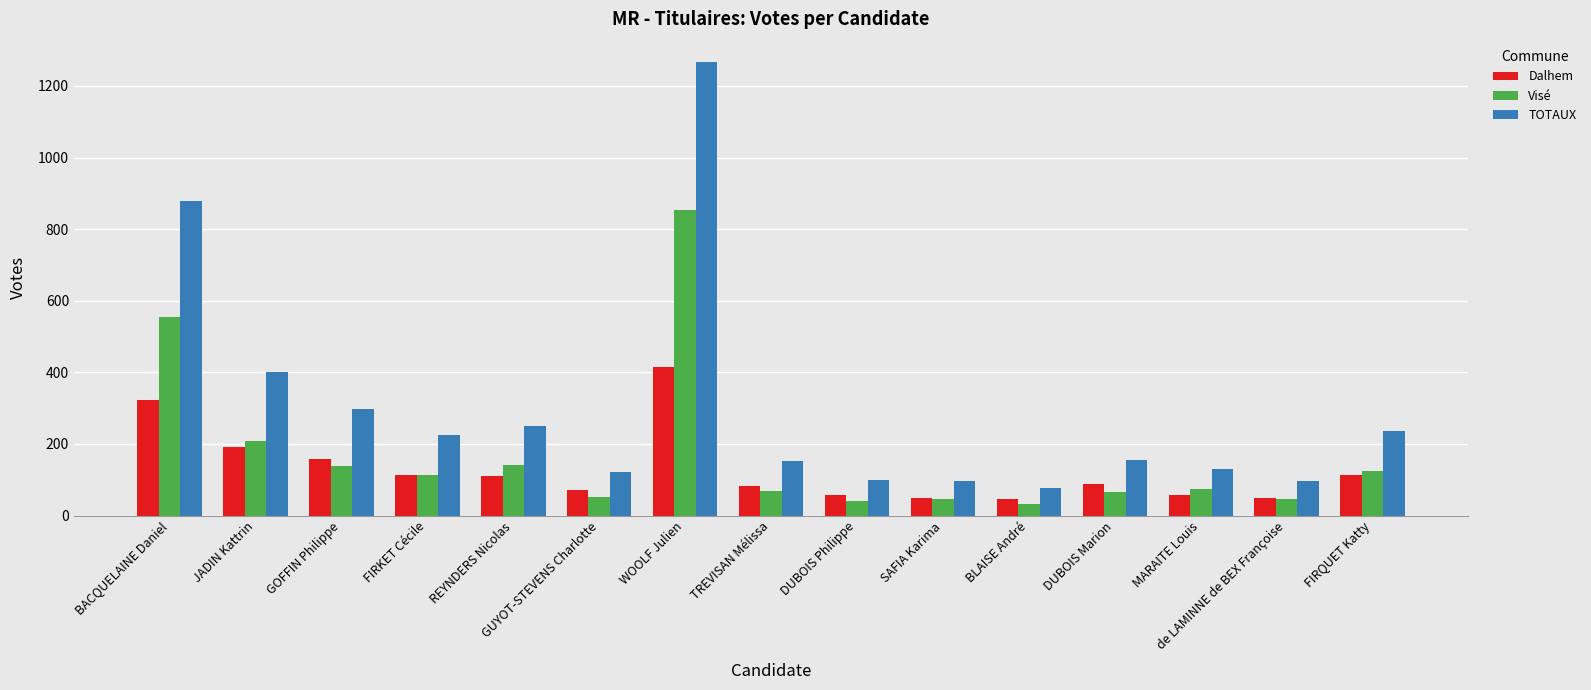

What is the difference between the highest and lowest values at TREVISAN Mélissa?

83